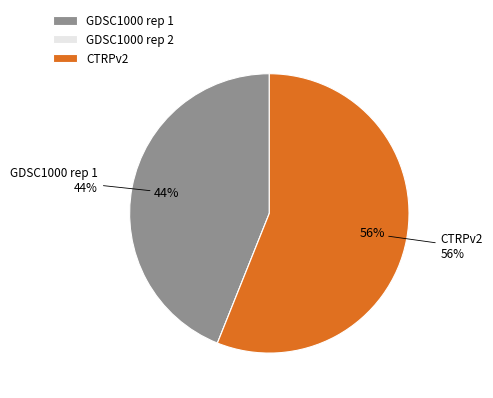

The GDSC1000 rep 2 slice represents 0% of the pie. True or false?

True